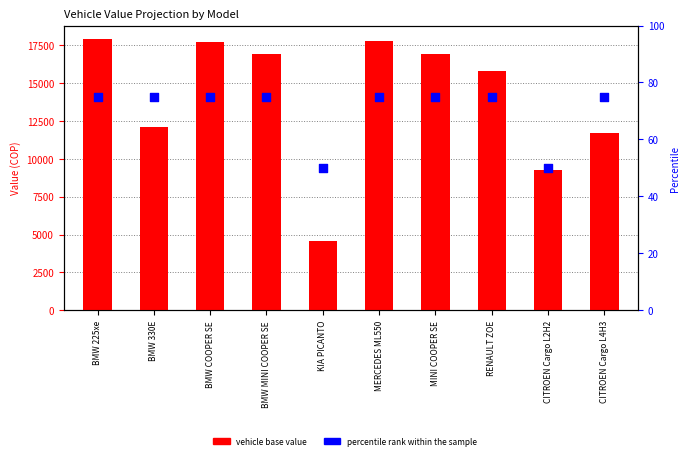

Is the value of percentile rank within the sample at BMW MINI COOPER SE greater than the value of vehicle base value at CITROEN Cargo L2H2?

No